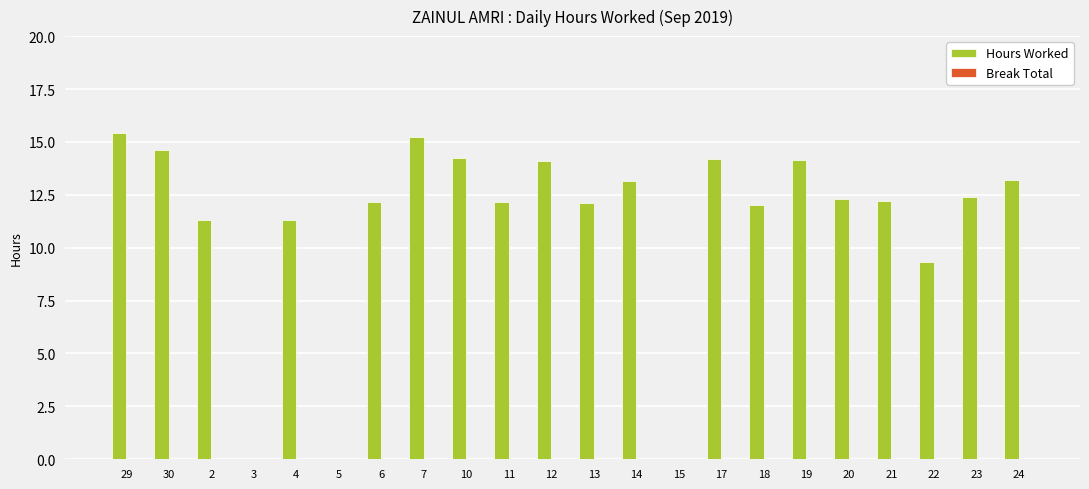

What is the sum of the values at 13 and 30?

26.7